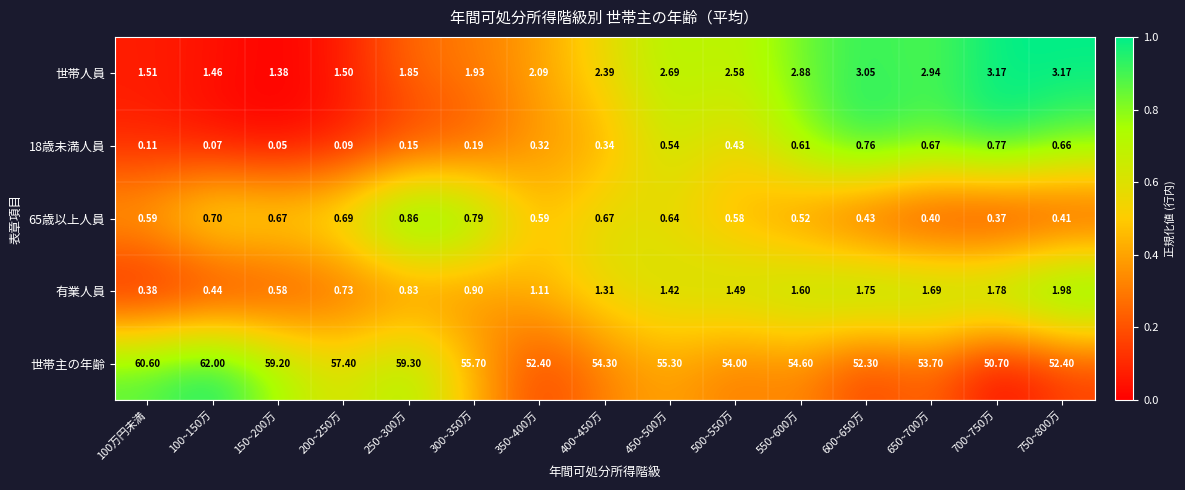

Which series has the largest range (max minus min)?

世帯主の年齢